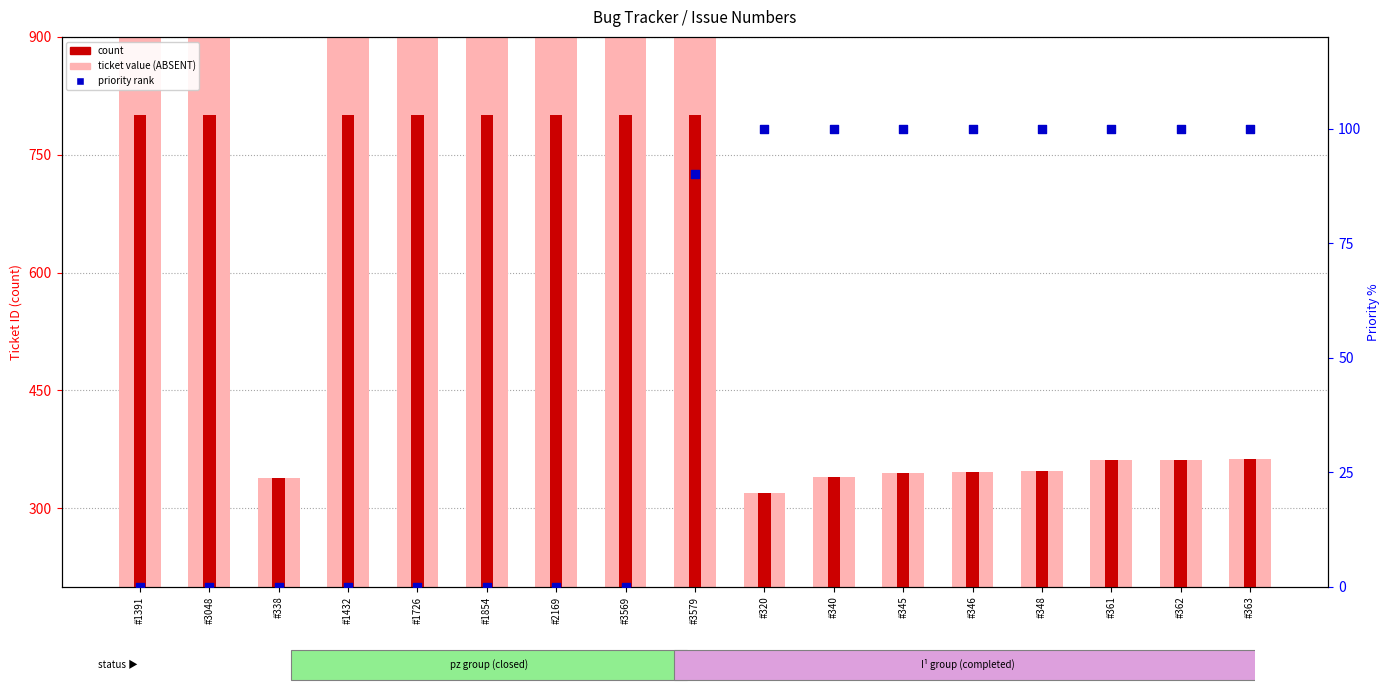

Which series contains the lowest Y value?

priority rank